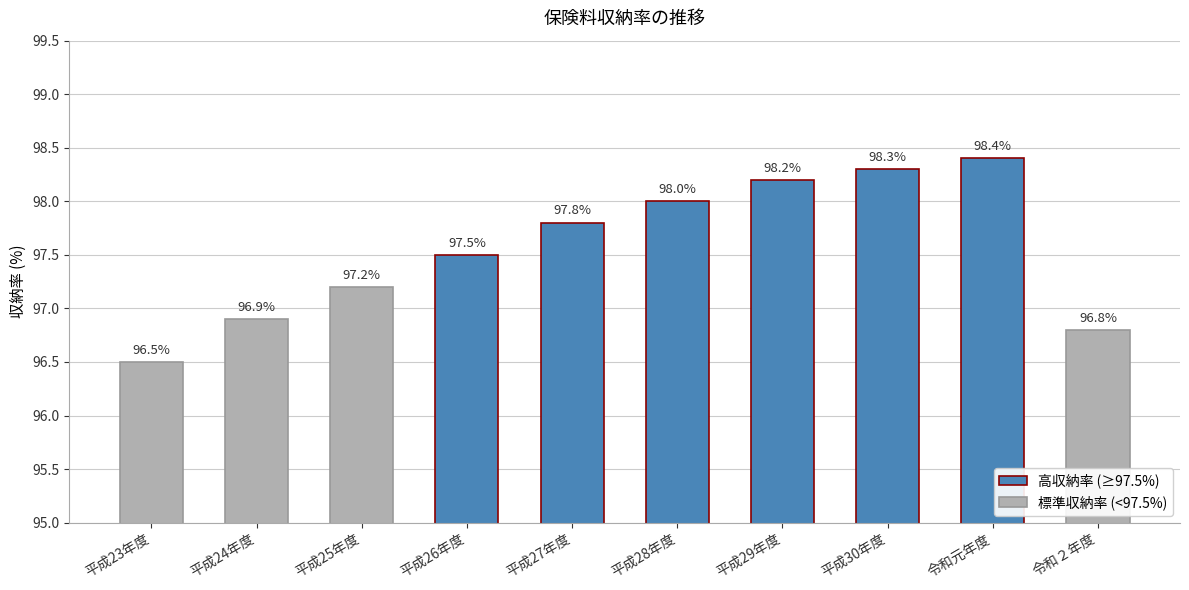

What is the change in value from 平成28年度 to 平成29年度?

+0.2